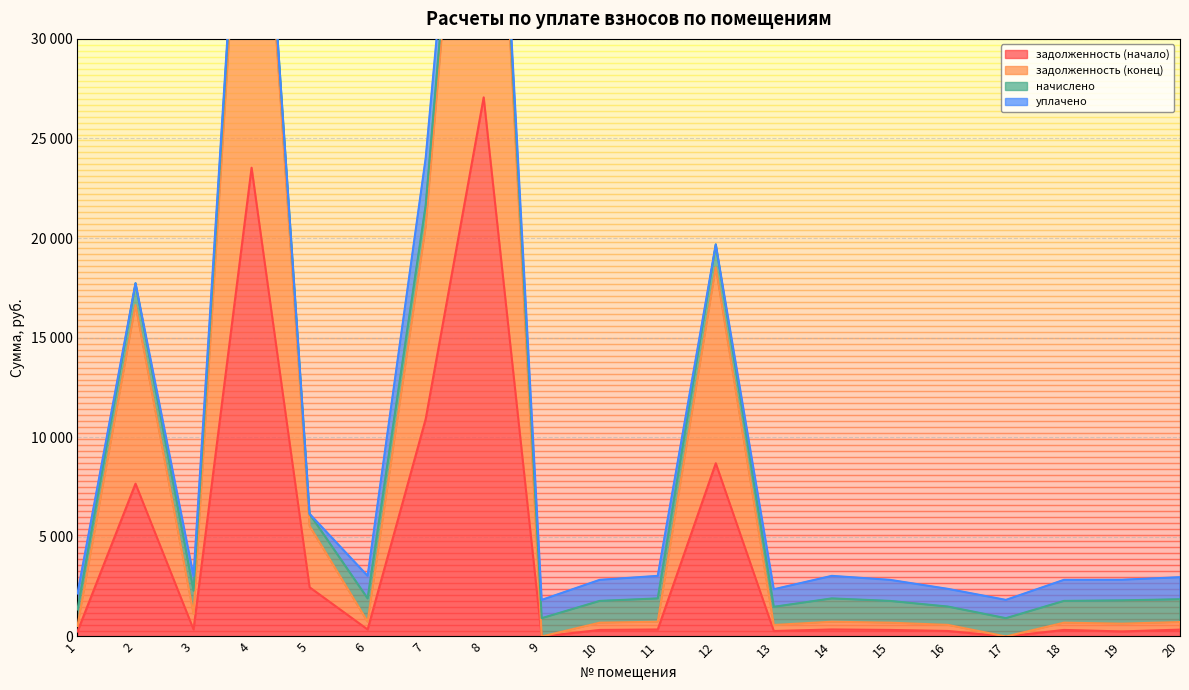

What is the sum of the задолженность (начало) values at 3 and 13?

626.8